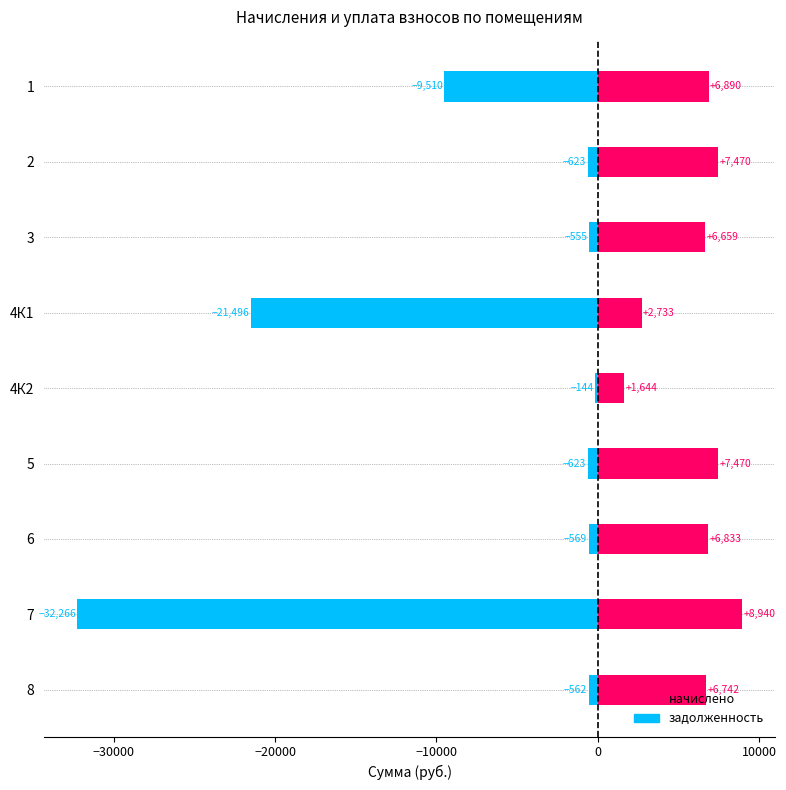

Count the number of data series in this chart.

2